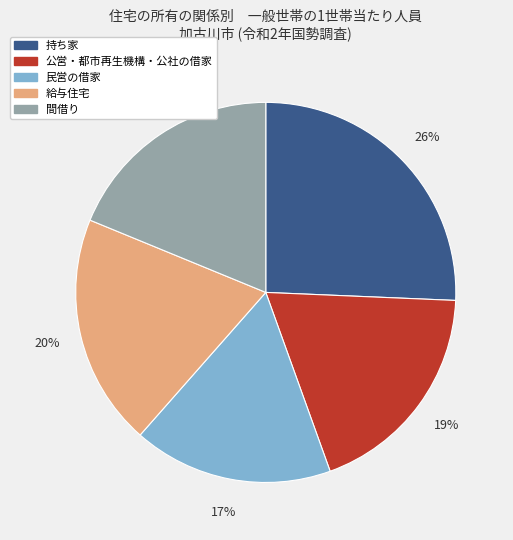

How many slices are in this pie chart?

5